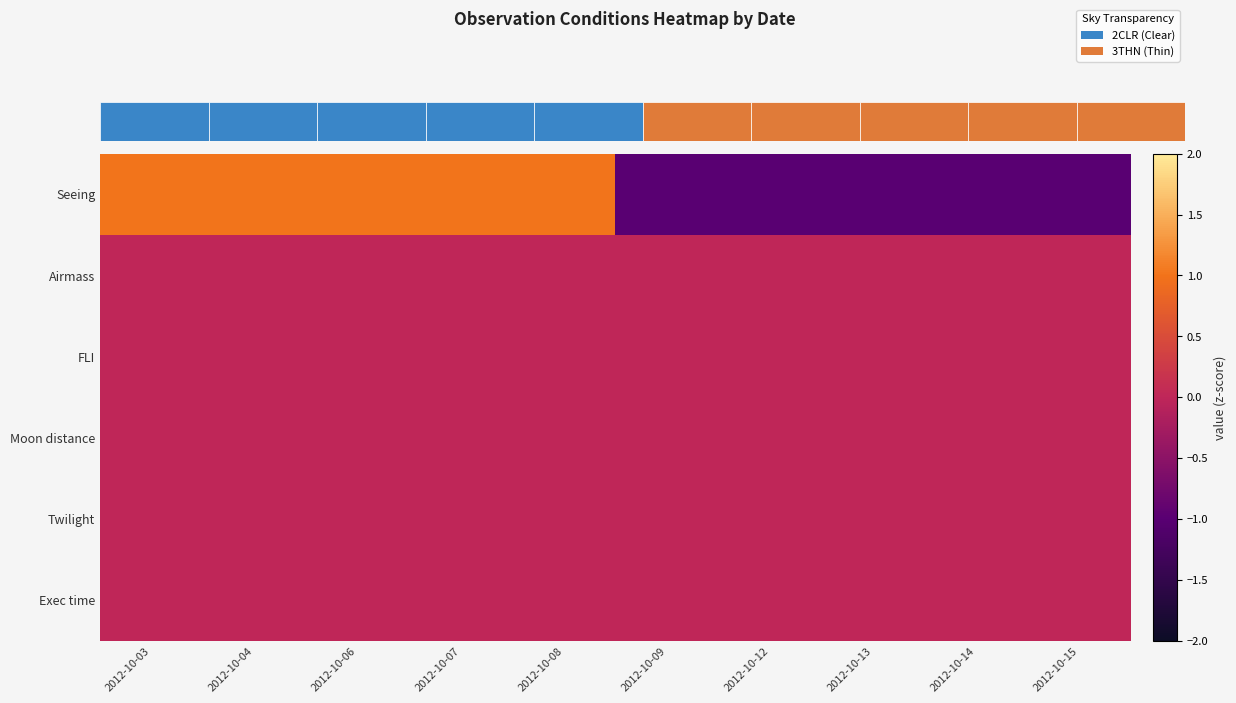

List the series in order of their peak value, highest first.

Seeing, Airmass, FLI, Moon distance, Twilight, Exec time